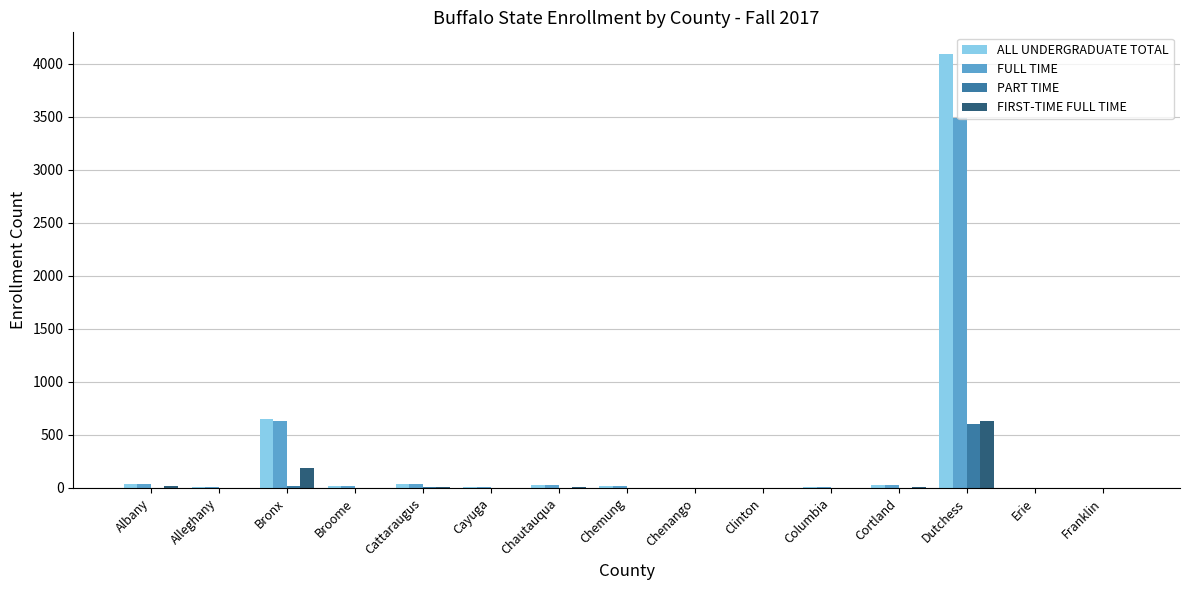

What is the sum of all FIRST-TIME FULL TIME values?

866